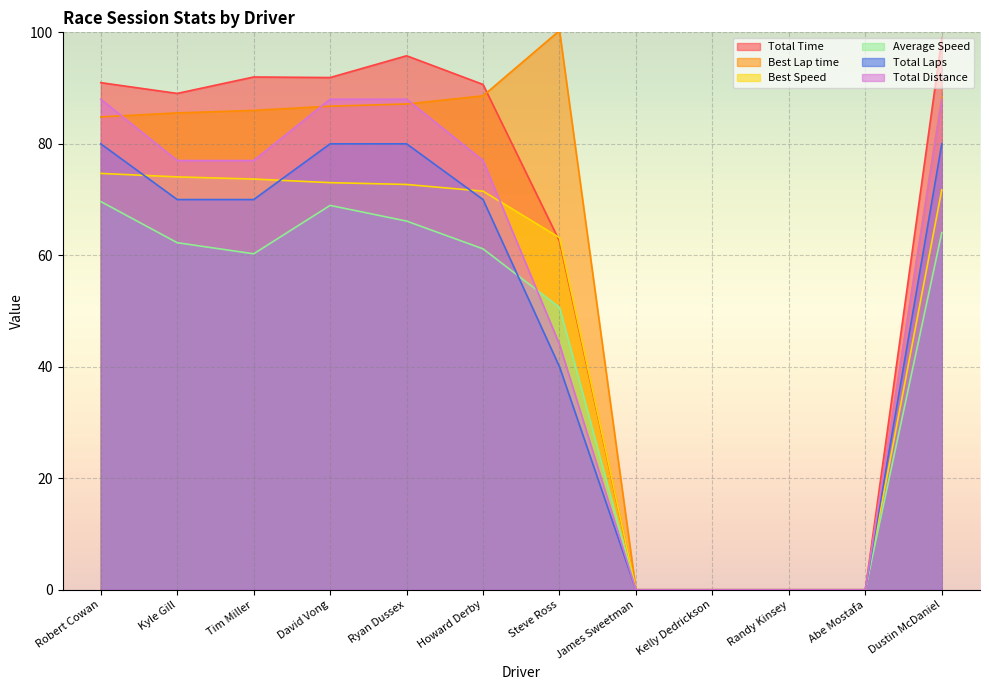

What is the total value across all series at Robert Cowan?

488.1